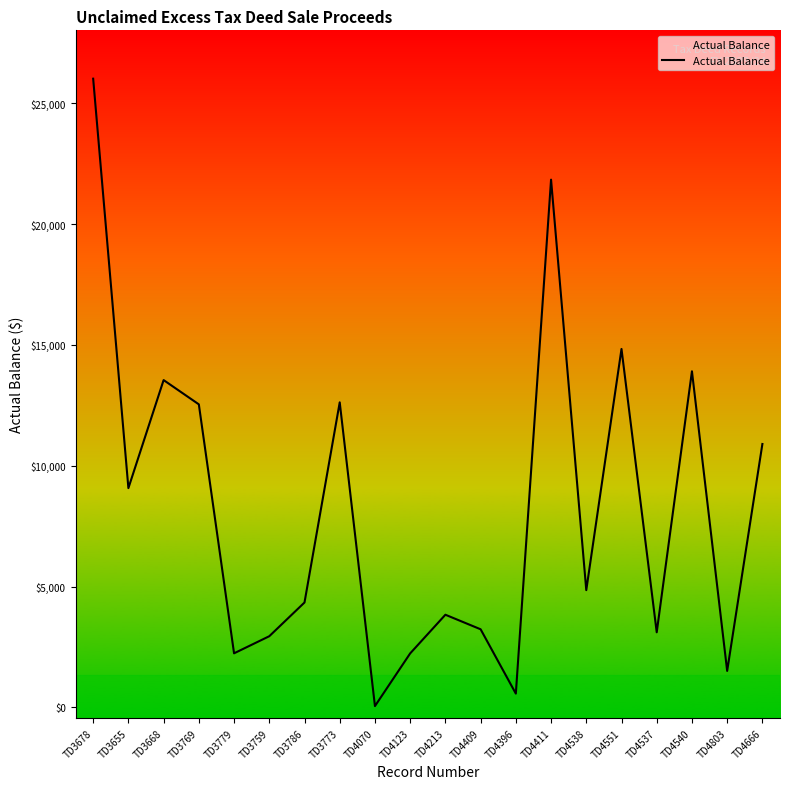

Is it true that the value at TD3769 is 5962.4?

False